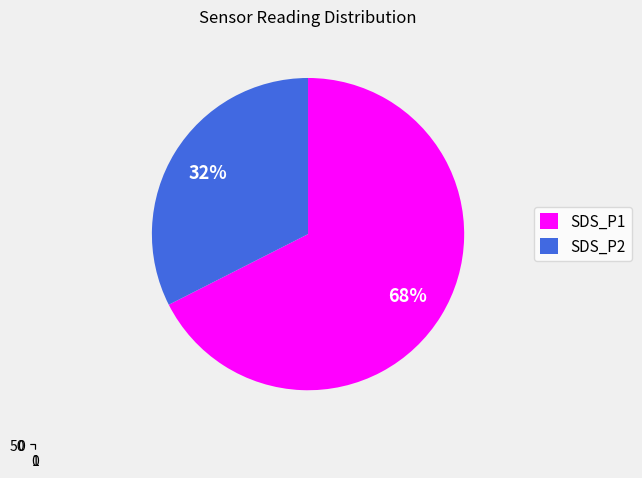

What is the smallest slice in the pie chart?

SDS_P2